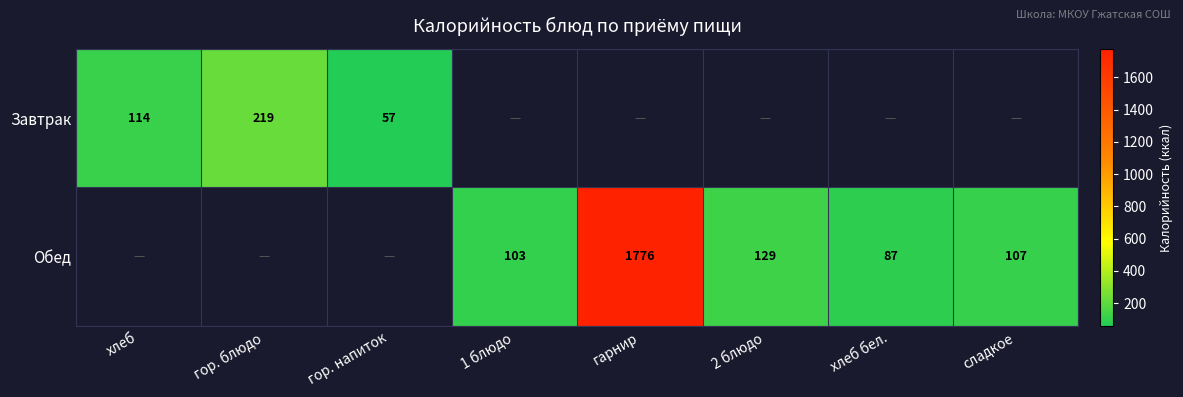

The value of Обед at 1 блюдо is 32. True or false?

False